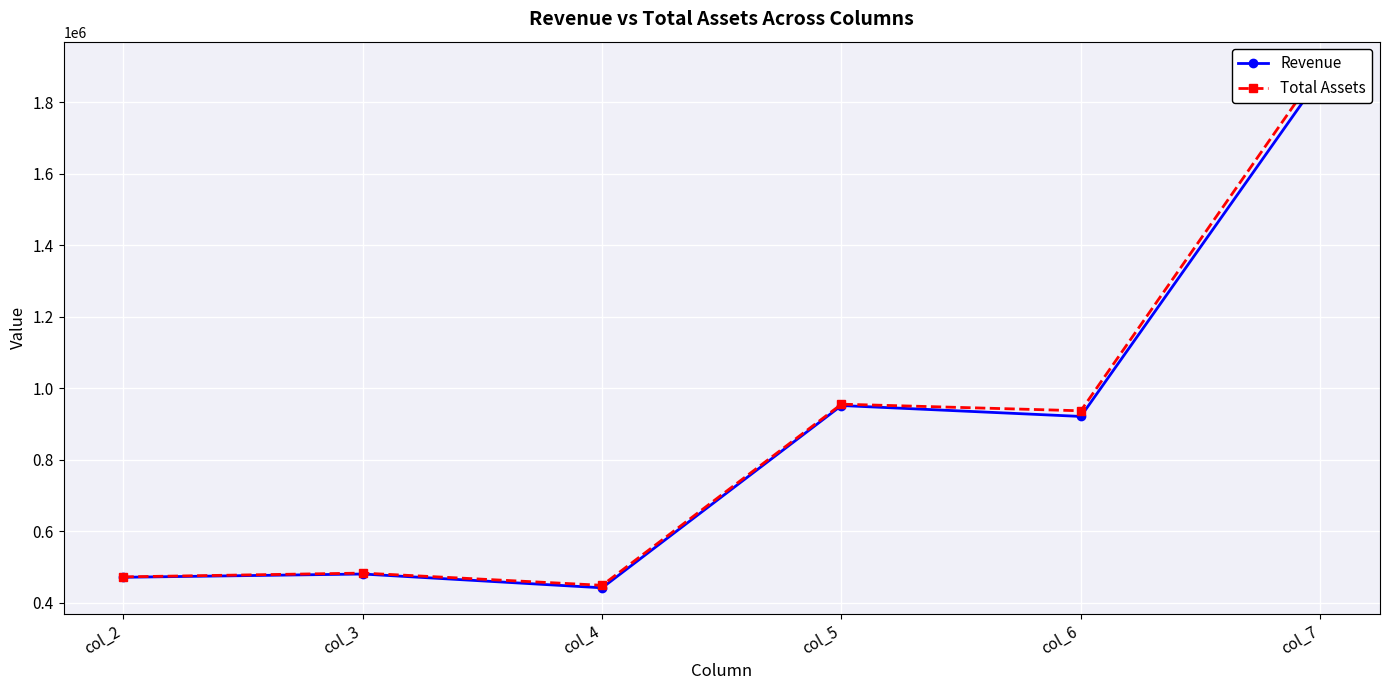

In Revenue, how many points are higher than both neighbors (excluding endpoints)?

2